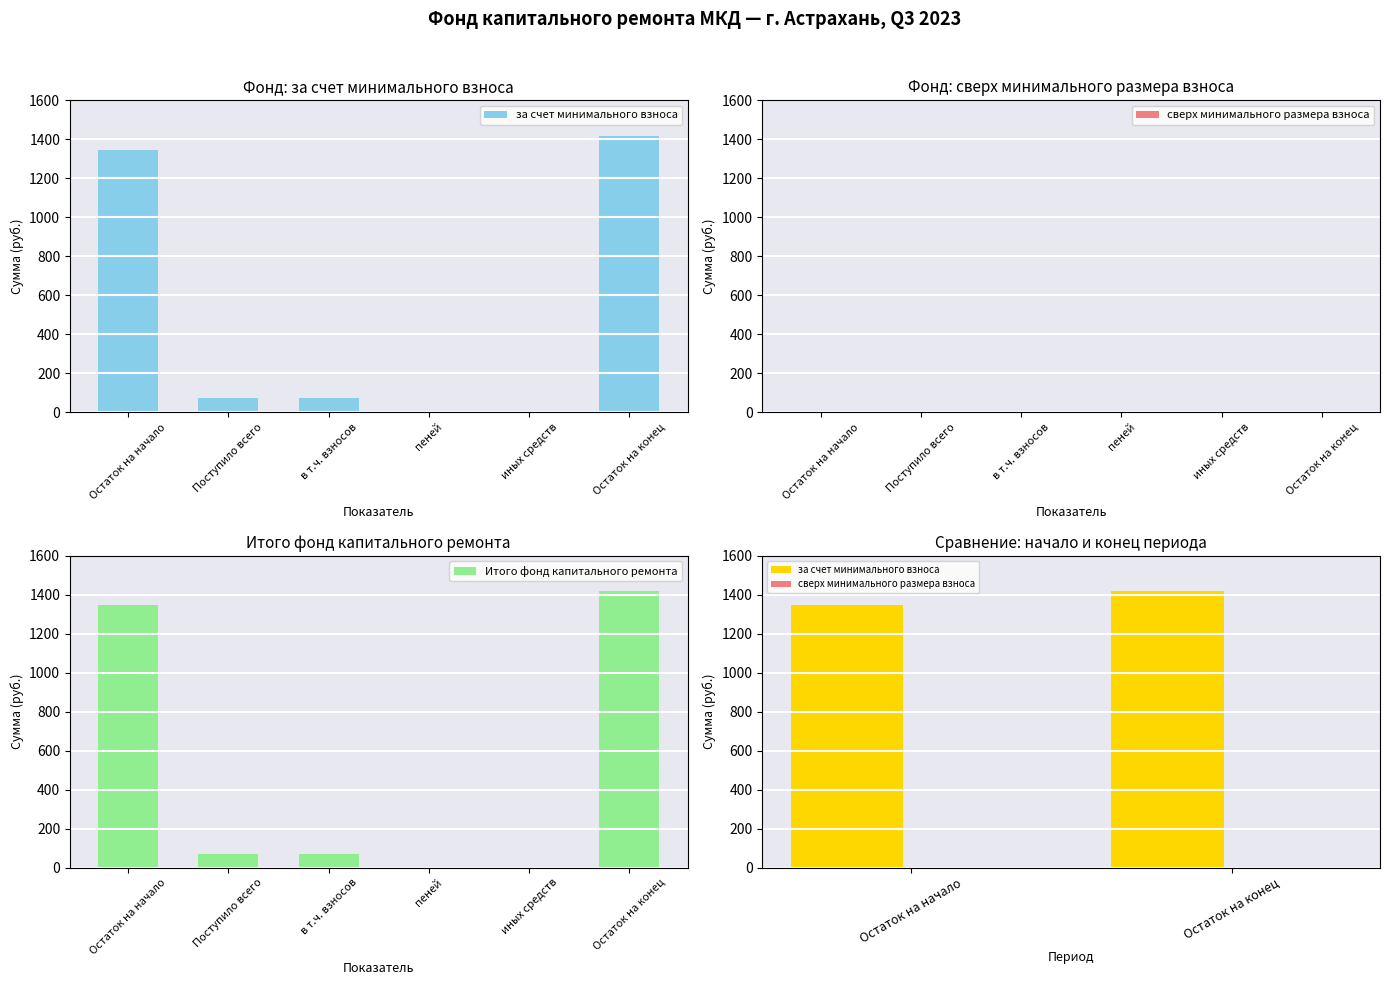

What is the average value of the Итого фонд капитального ремонта series?

484.0